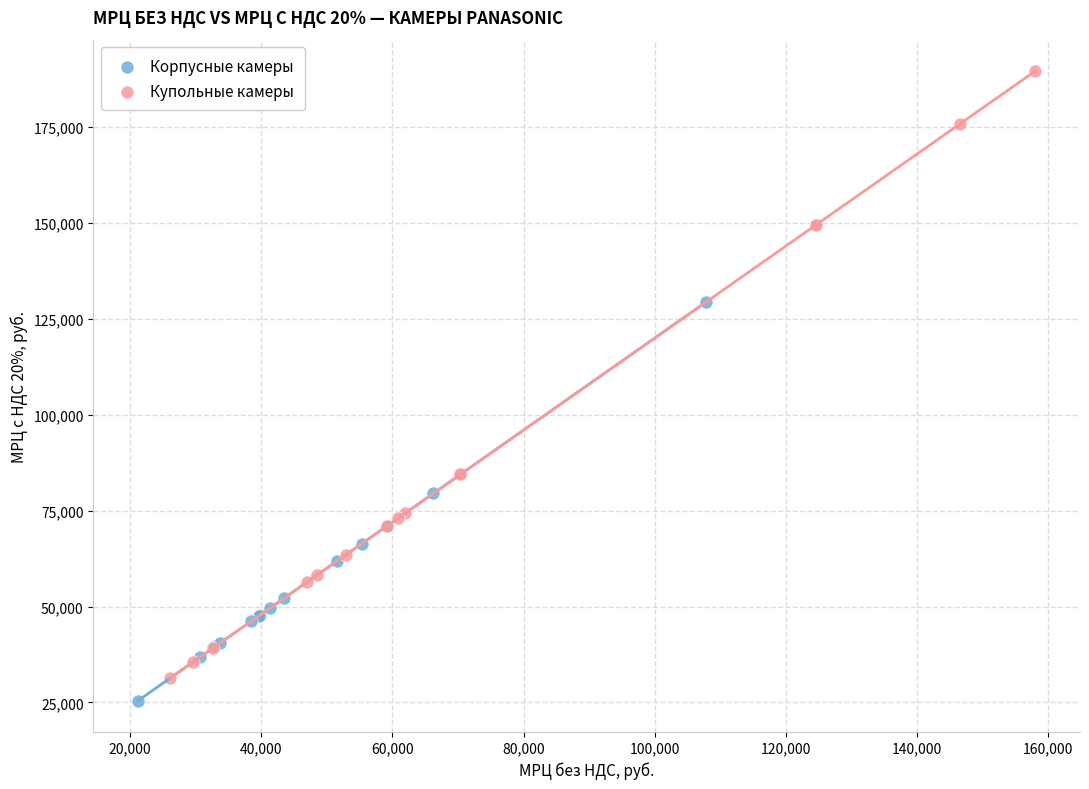

Which series contains the highest Y value?

Купольные камеры